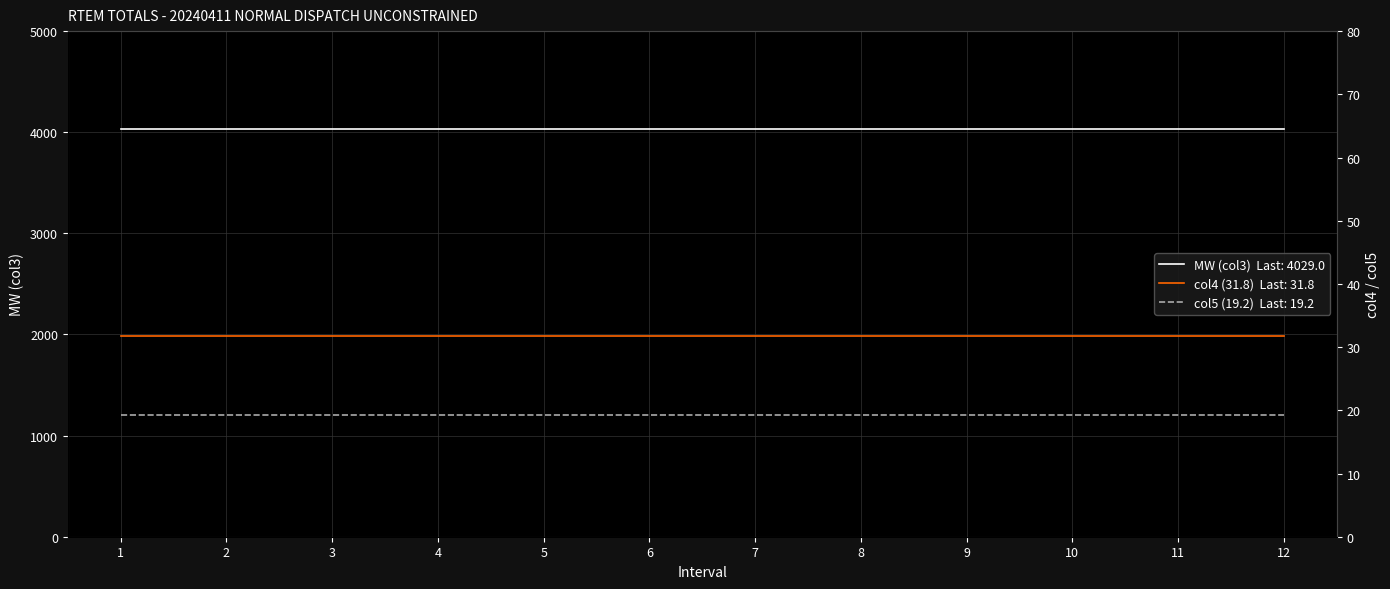

Reading left to right, list all the values displayed in this chart.

MW (col3): 1=4029.0	2=4029.0	3=4029.0	4=4029.0	5=4029.0	6=4029.0	7=4029.0	8=4029.0	9=4029.0	10=4029.0	11=4029.0	12=4029.0
col4 (31.8): 1=31.8	2=31.8	3=31.8	4=31.8	5=31.8	6=31.8	7=31.8	8=31.8	9=31.8	10=31.8	11=31.8	12=31.8
col5 (19.2): 1=19.2	2=19.2	3=19.2	4=19.2	5=19.2	6=19.2	7=19.2	8=19.2	9=19.2	10=19.2	11=19.2	12=19.2